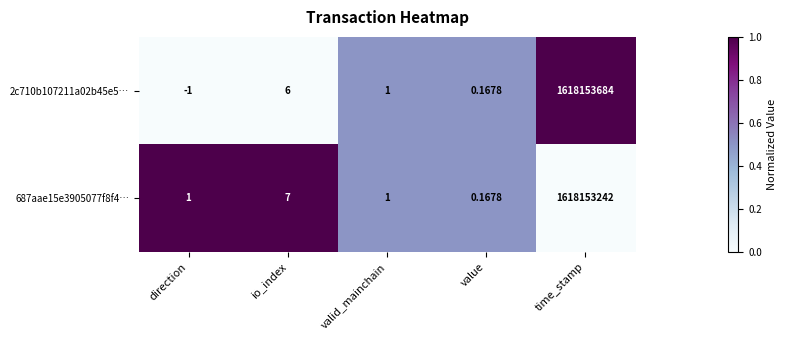

Rank the series by their maximum value, from highest to lowest.

2c710b107211a02b45e5…, 687aae15e3905077f8f4…